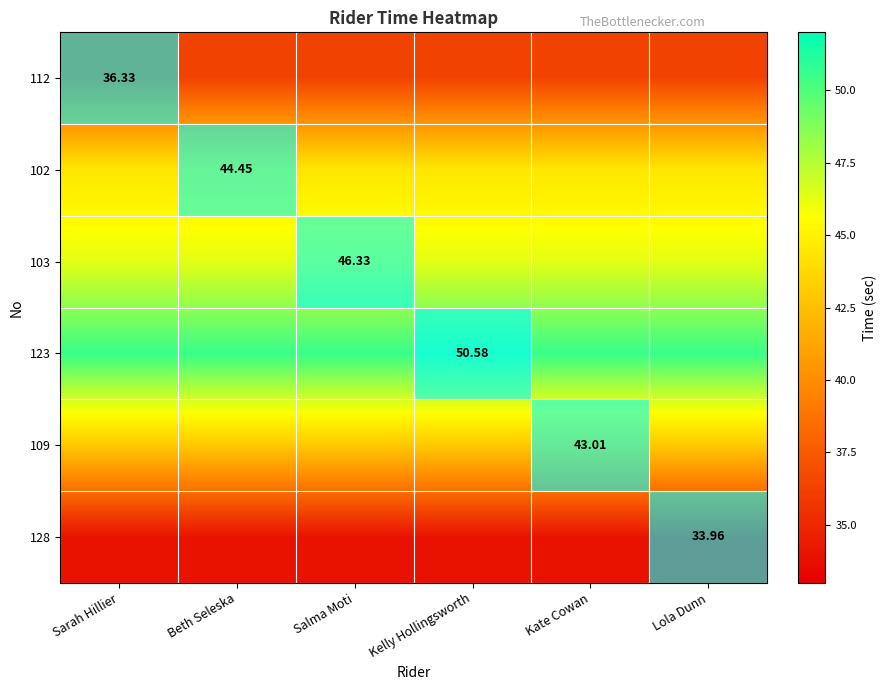

Is the value of 102 at Sarah Hillier greater than the value of 103 at Salma Moti?

No